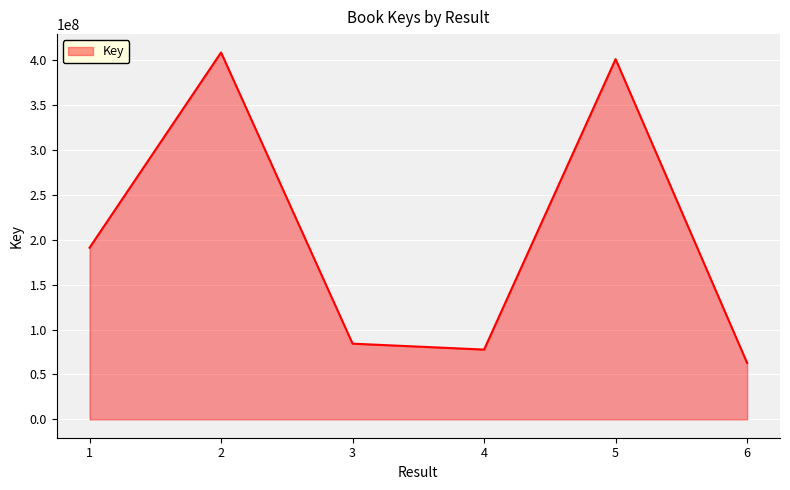

Reading right to left, transcribe all the data shown in this chart.

62845852	401193972	77726213	84324093	408606717	191154980